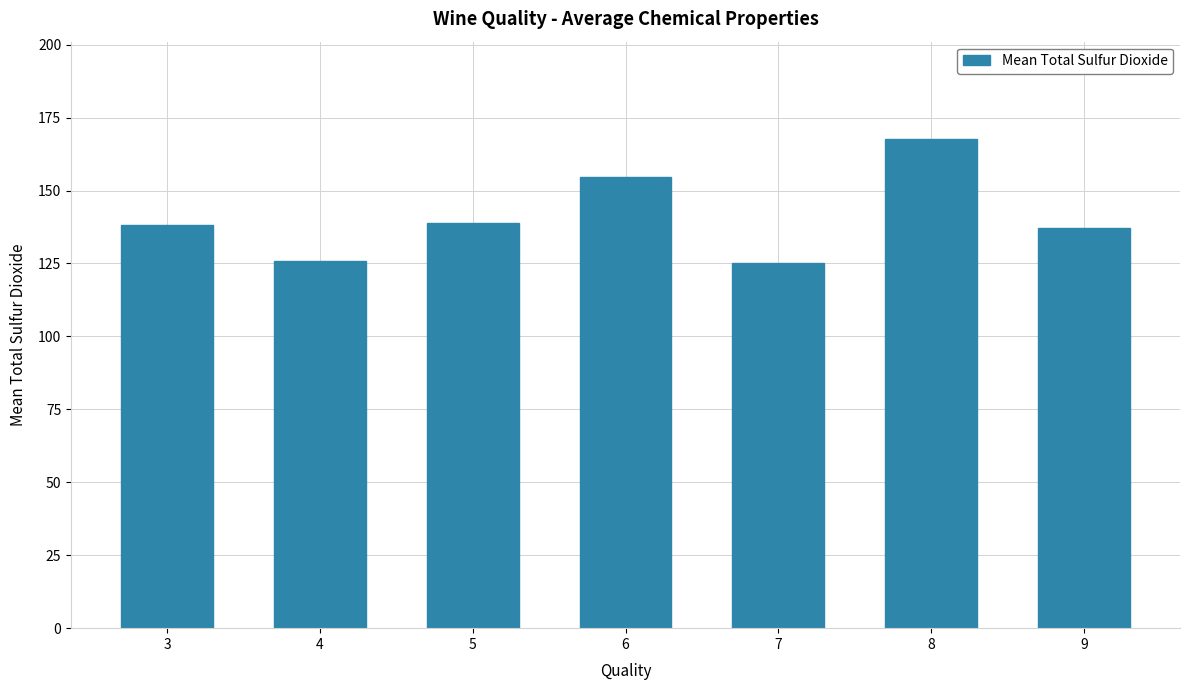

Does the chart contain stacked bars?

No